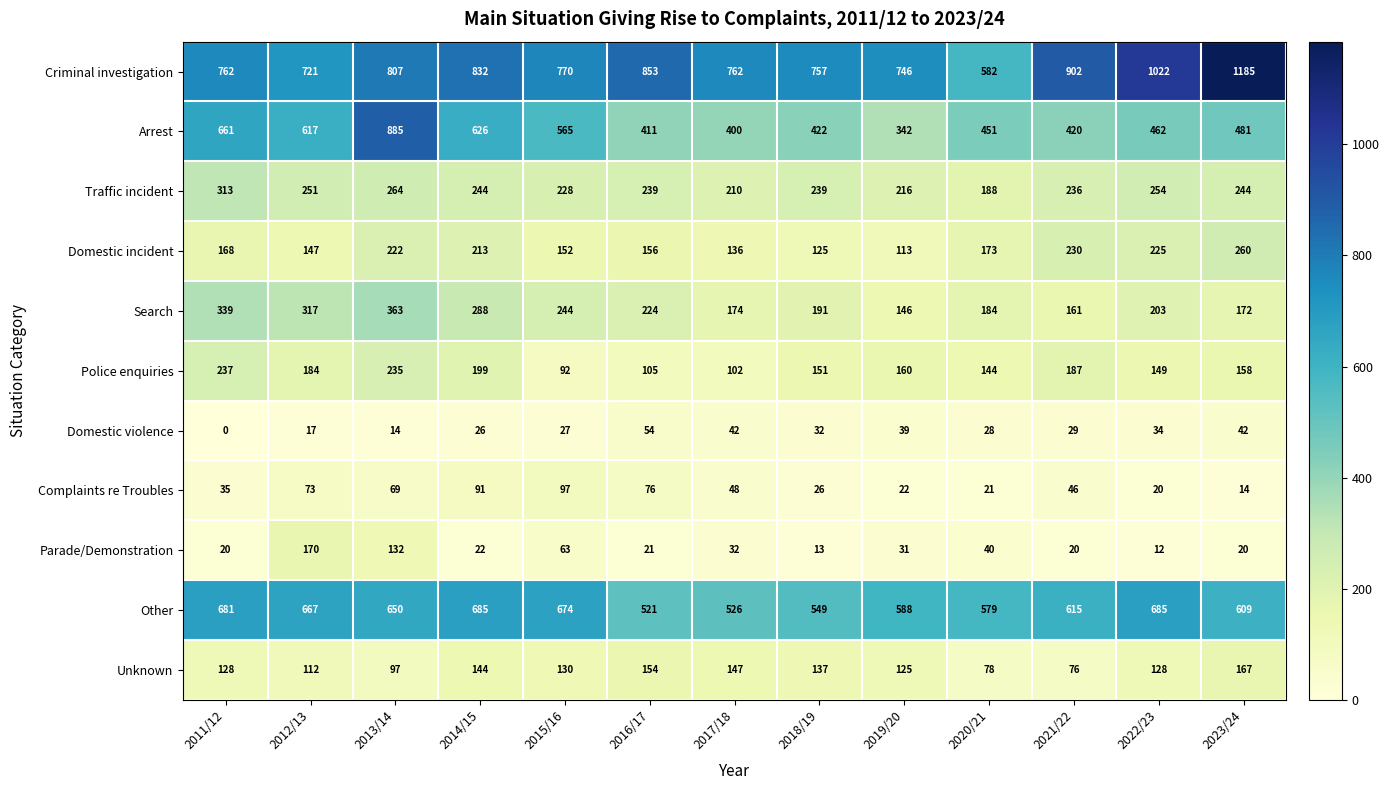

What is the total value across all series at 2021/22?

2922